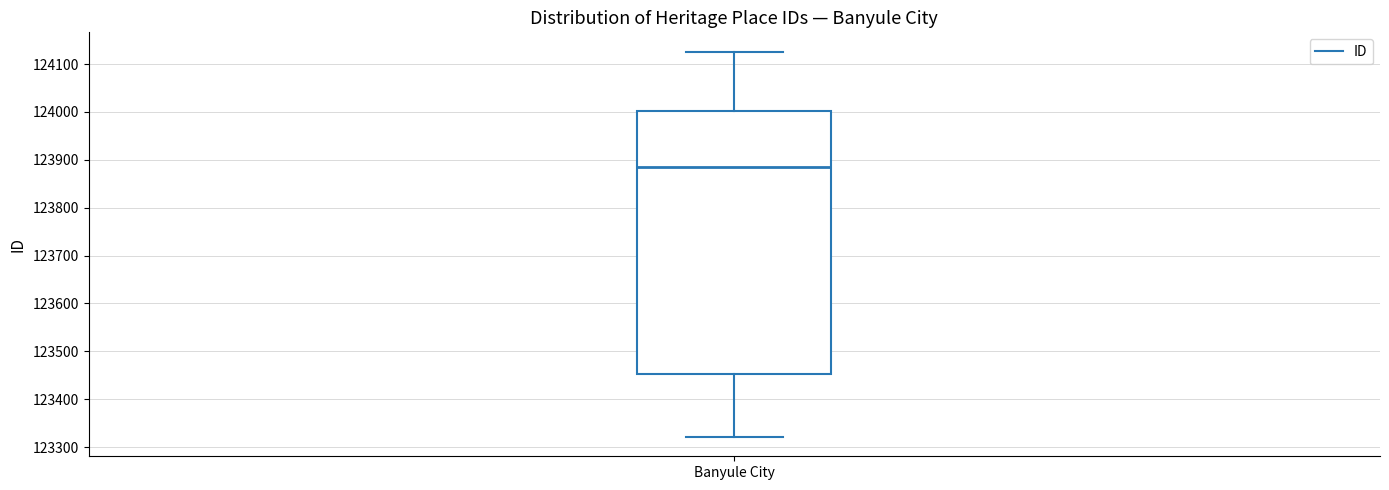

Transcribe this box plot: give where the median line is, the range the box spans, and where the two whiskers end, as read against the y-axis. The values are not printed on the chart, so give them approximately, as read against the axis.

median 123890, box 123450 to 124000, whiskers 123320 to 124130